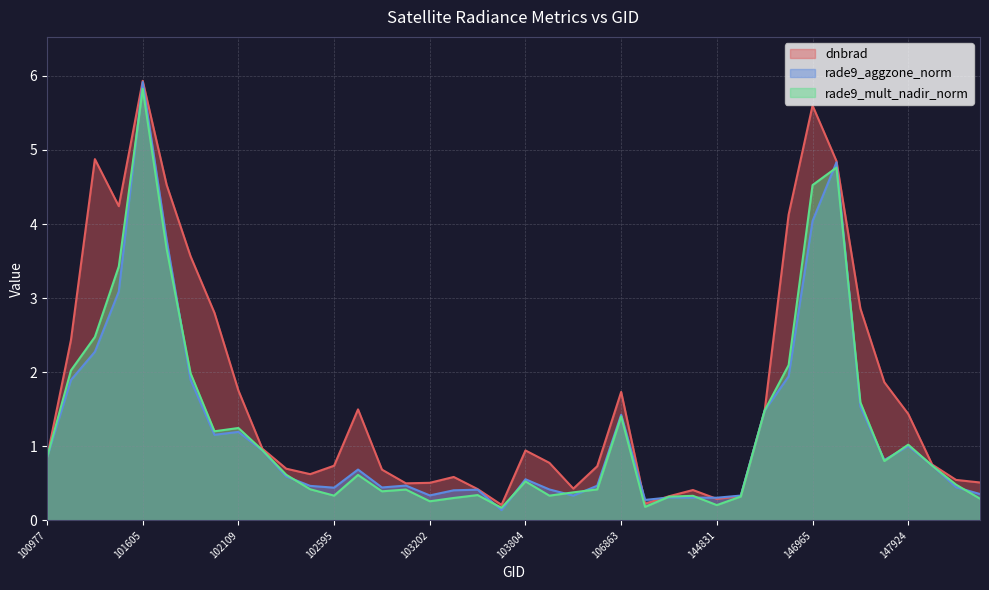

At how many categories does at least one series exceed 5?

2